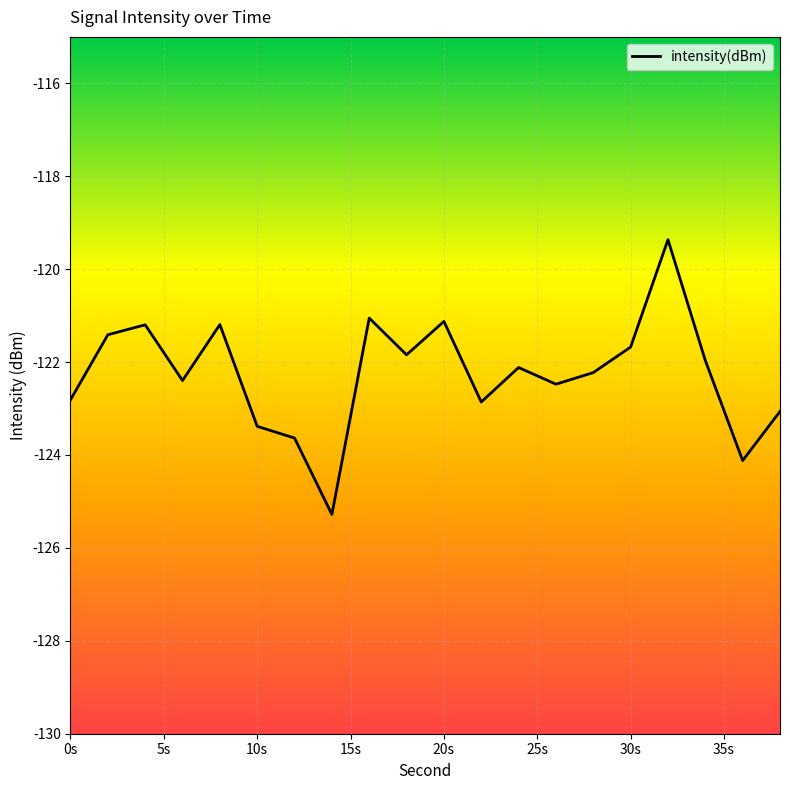

What is the minimum value shown in the chart?

-125.3